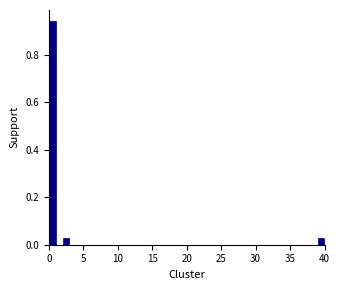

Around what value on the x-axis is the tallest bar? Give the approximate position of its centre, as read against the axis.

0.5